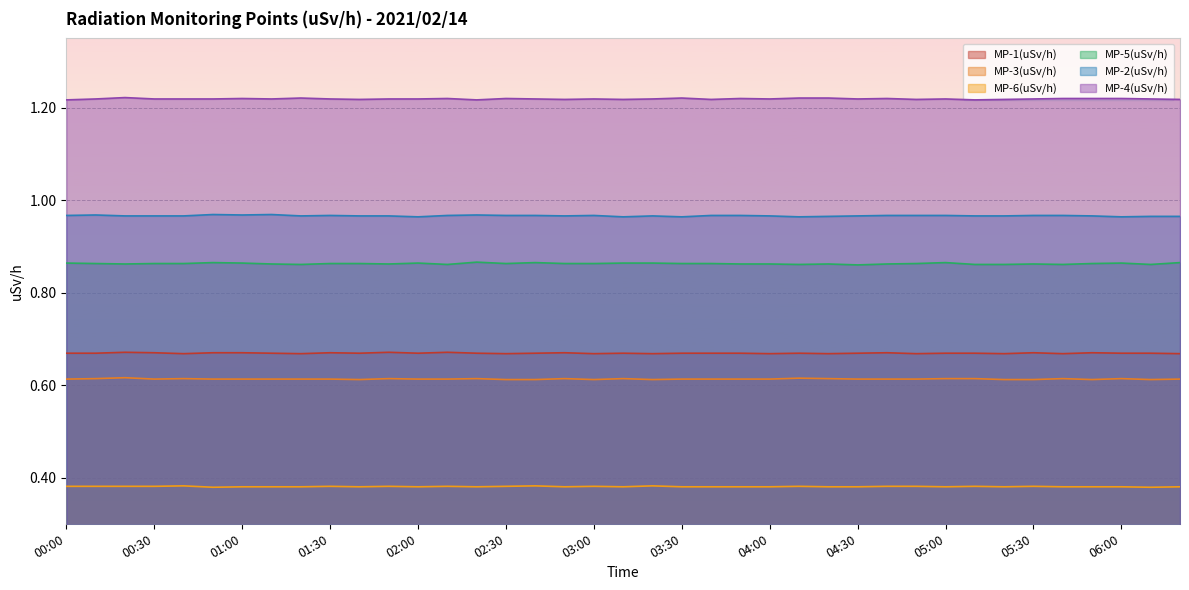

Reading left to right, transcribe all the data shown in this chart.

MP-1(uSv/h): 00:00=0.7	00:10=0.7	00:20=0.7	00:30=0.7	00:40=0.7	00:50=0.7	01:00=0.7	01:10=0.7	01:20=0.7	01:30=0.7	01:40=0.7	01:50=0.7	02:00=0.7	02:10=0.7	02:20=0.7	02:30=0.7	02:40=0.7	02:50=0.7	03:00=0.7	03:10=0.7	03:20=0.7	03:30=0.7	03:40=0.7	03:50=0.7	04:00=0.7	04:10=0.7	04:20=0.7	04:30=0.7	04:40=0.7	04:50=0.7	05:00=0.7	05:10=0.7	05:20=0.7	05:30=0.7	05:40=0.7	05:50=0.7	06:00=0.7	06:10=0.7	06:20=0.7
MP-3(uSv/h): 00:00=0.6	00:10=0.6	00:20=0.6	00:30=0.6	00:40=0.6	00:50=0.6	01:00=0.6	01:10=0.6	01:20=0.6	01:30=0.6	01:40=0.6	01:50=0.6	02:00=0.6	02:10=0.6	02:20=0.6	02:30=0.6	02:40=0.6	02:50=0.6	03:00=0.6	03:10=0.6	03:20=0.6	03:30=0.6	03:40=0.6	03:50=0.6	04:00=0.6	04:10=0.6	04:20=0.6	04:30=0.6	04:40=0.6	04:50=0.6	05:00=0.6	05:10=0.6	05:20=0.6	05:30=0.6	05:40=0.6	05:50=0.6	06:00=0.6	06:10=0.6	06:20=0.6
MP-6(uSv/h): 00:00=0.4	00:10=0.4	00:20=0.4	00:30=0.4	00:40=0.4	00:50=0.4	01:00=0.4	01:10=0.4	01:20=0.4	01:30=0.4	01:40=0.4	01:50=0.4	02:00=0.4	02:10=0.4	02:20=0.4	02:30=0.4	02:40=0.4	02:50=0.4	03:00=0.4	03:10=0.4	03:20=0.4	03:30=0.4	03:40=0.4	03:50=0.4	04:00=0.4	04:10=0.4	04:20=0.4	04:30=0.4	04:40=0.4	04:50=0.4	05:00=0.4	05:10=0.4	05:20=0.4	05:30=0.4	05:40=0.4	05:50=0.4	06:00=0.4	06:10=0.4	06:20=0.4
MP-5(uSv/h): 00:00=0.9	00:10=0.9	00:20=0.9	00:30=0.9	00:40=0.9	00:50=0.9	01:00=0.9	01:10=0.9	01:20=0.9	01:30=0.9	01:40=0.9	01:50=0.9	02:00=0.9	02:10=0.9	02:20=0.9	02:30=0.9	02:40=0.9	02:50=0.9	03:00=0.9	03:10=0.9	03:20=0.9	03:30=0.9	03:40=0.9	03:50=0.9	04:00=0.9	04:10=0.9	04:20=0.9	04:30=0.9	04:40=0.9	04:50=0.9	05:00=0.9	05:10=0.9	05:20=0.9	05:30=0.9	05:40=0.9	05:50=0.9	06:00=0.9	06:10=0.9	06:20=0.9
MP-2(uSv/h): 00:00=1.0	00:10=1.0	00:20=1.0	00:30=1.0	00:40=1.0	00:50=1.0	01:00=1.0	01:10=1.0	01:20=1.0	01:30=1.0	01:40=1.0	01:50=1.0	02:00=1.0	02:10=1.0	02:20=1.0	02:30=1.0	02:40=1.0	02:50=1.0	03:00=1.0	03:10=1.0	03:20=1.0	03:30=1.0	03:40=1.0	03:50=1.0	04:00=1.0	04:10=1.0	04:20=1.0	04:30=1.0	04:40=1.0	04:50=1.0	05:00=1.0	05:10=1.0	05:20=1.0	05:30=1.0	05:40=1.0	05:50=1.0	06:00=1.0	06:10=1.0	06:20=1.0
MP-4(uSv/h): 00:00=1.2	00:10=1.2	00:20=1.2	00:30=1.2	00:40=1.2	00:50=1.2	01:00=1.2	01:10=1.2	01:20=1.2	01:30=1.2	01:40=1.2	01:50=1.2	02:00=1.2	02:10=1.2	02:20=1.2	02:30=1.2	02:40=1.2	02:50=1.2	03:00=1.2	03:10=1.2	03:20=1.2	03:30=1.2	03:40=1.2	03:50=1.2	04:00=1.2	04:10=1.2	04:20=1.2	04:30=1.2	04:40=1.2	04:50=1.2	05:00=1.2	05:10=1.2	05:20=1.2	05:30=1.2	05:40=1.2	05:50=1.2	06:00=1.2	06:10=1.2	06:20=1.2